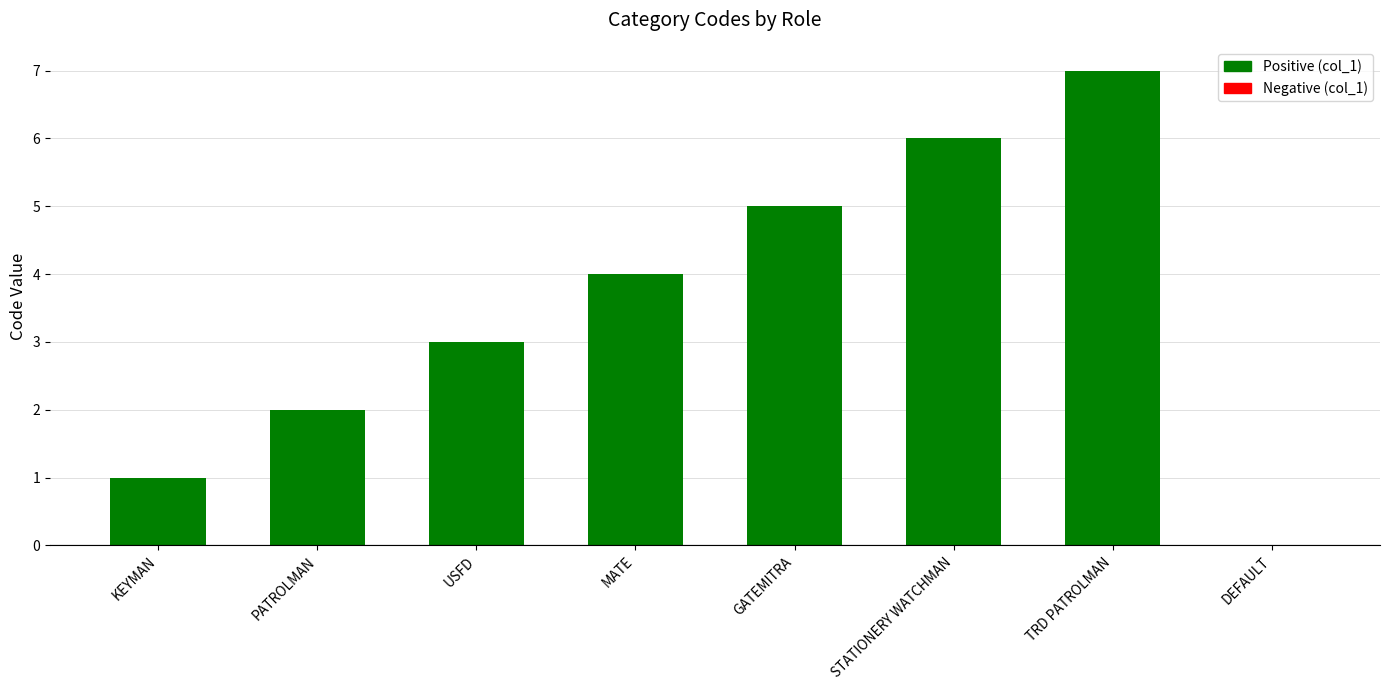

What is the sum of all values?

28